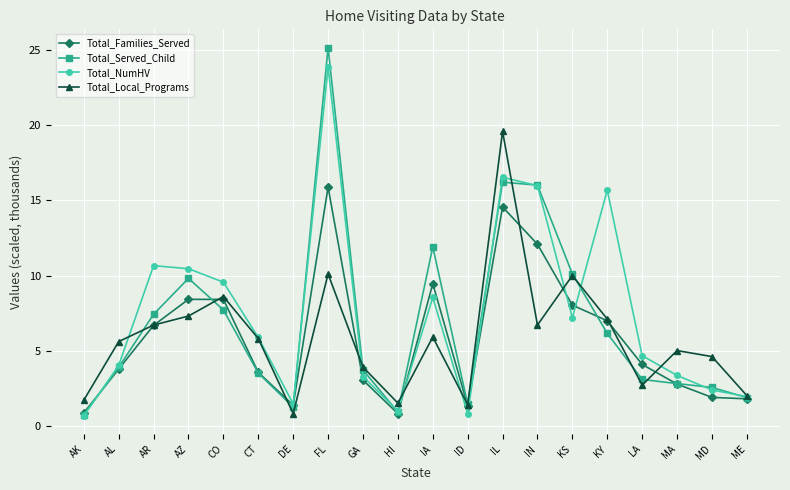

Is the value of Total_NumHV at KY greater than the value of Total_Families_Served at IN?

Yes